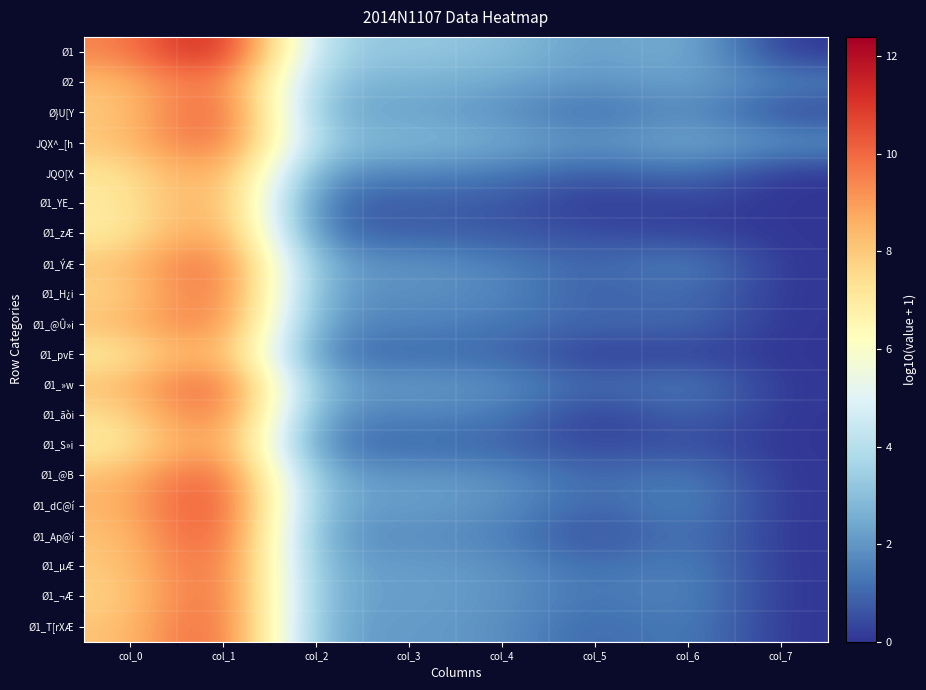

Which series has the widest spread of values?

Ø1